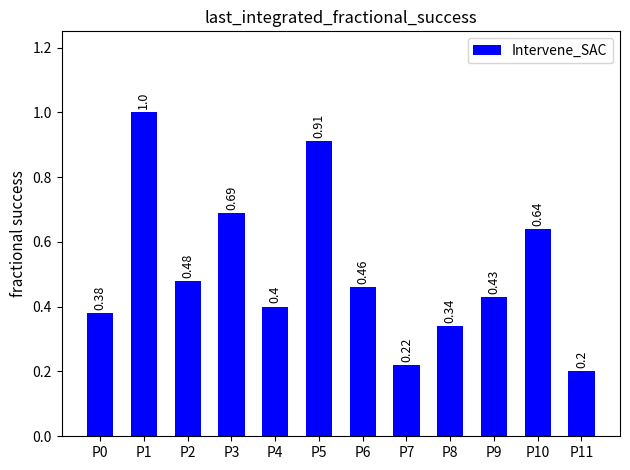

Does the chart contain stacked bars?

No